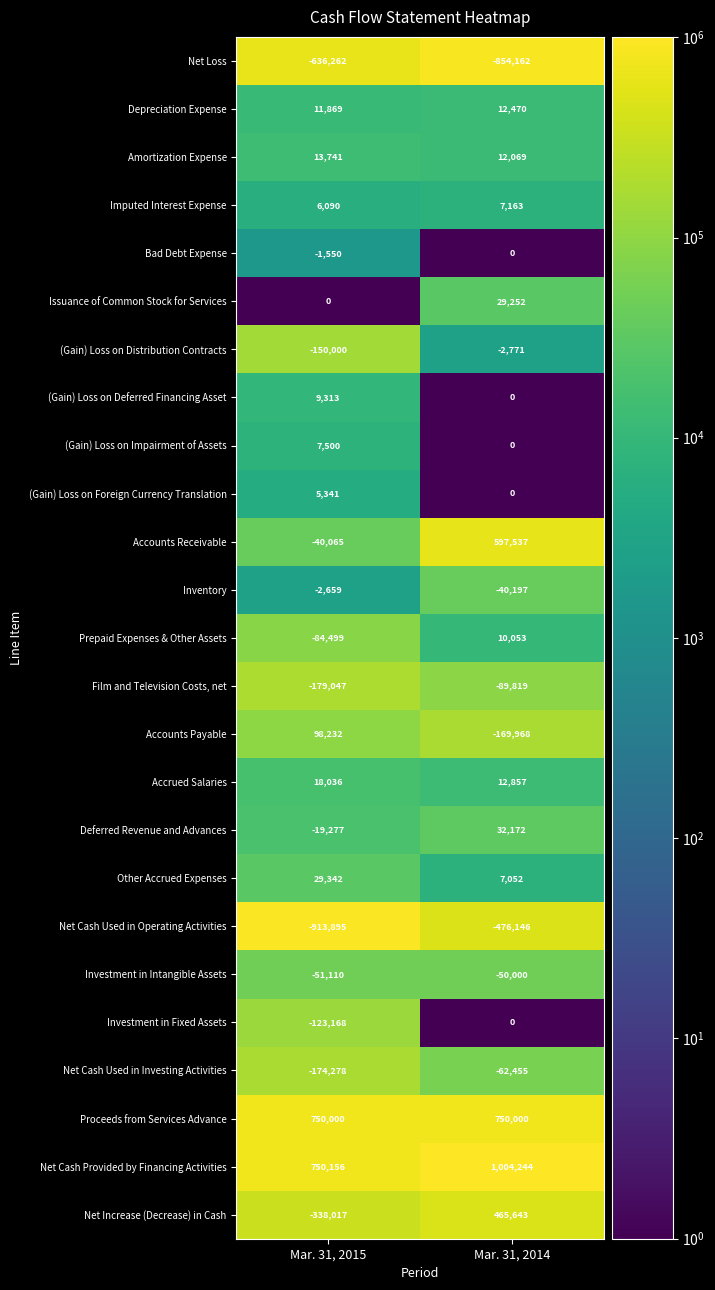

What is the greatest value displayed?

1004244